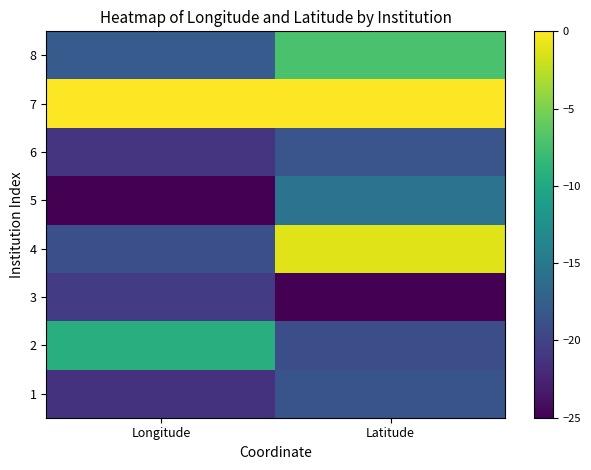

What is the total value across all series at Longitude?

-134.1